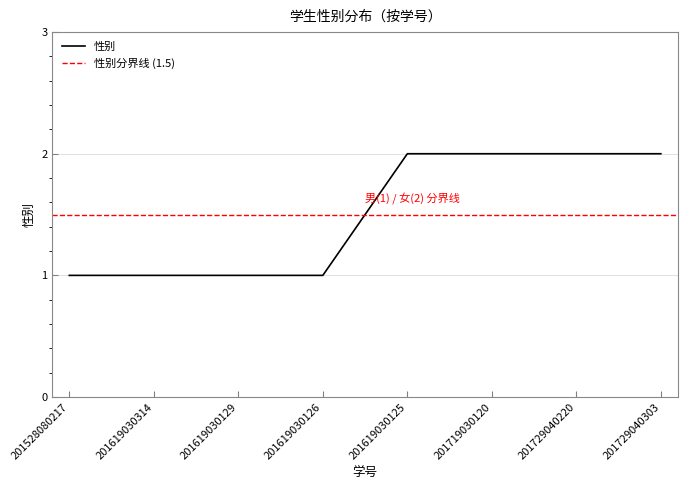

Reading left to right, extract all data points from this chart.

201528080217=1	201619030314=1	201619030129=1	201619030126=1	201619030125=2	201719030120=2	201729040220=2	201729040303=2